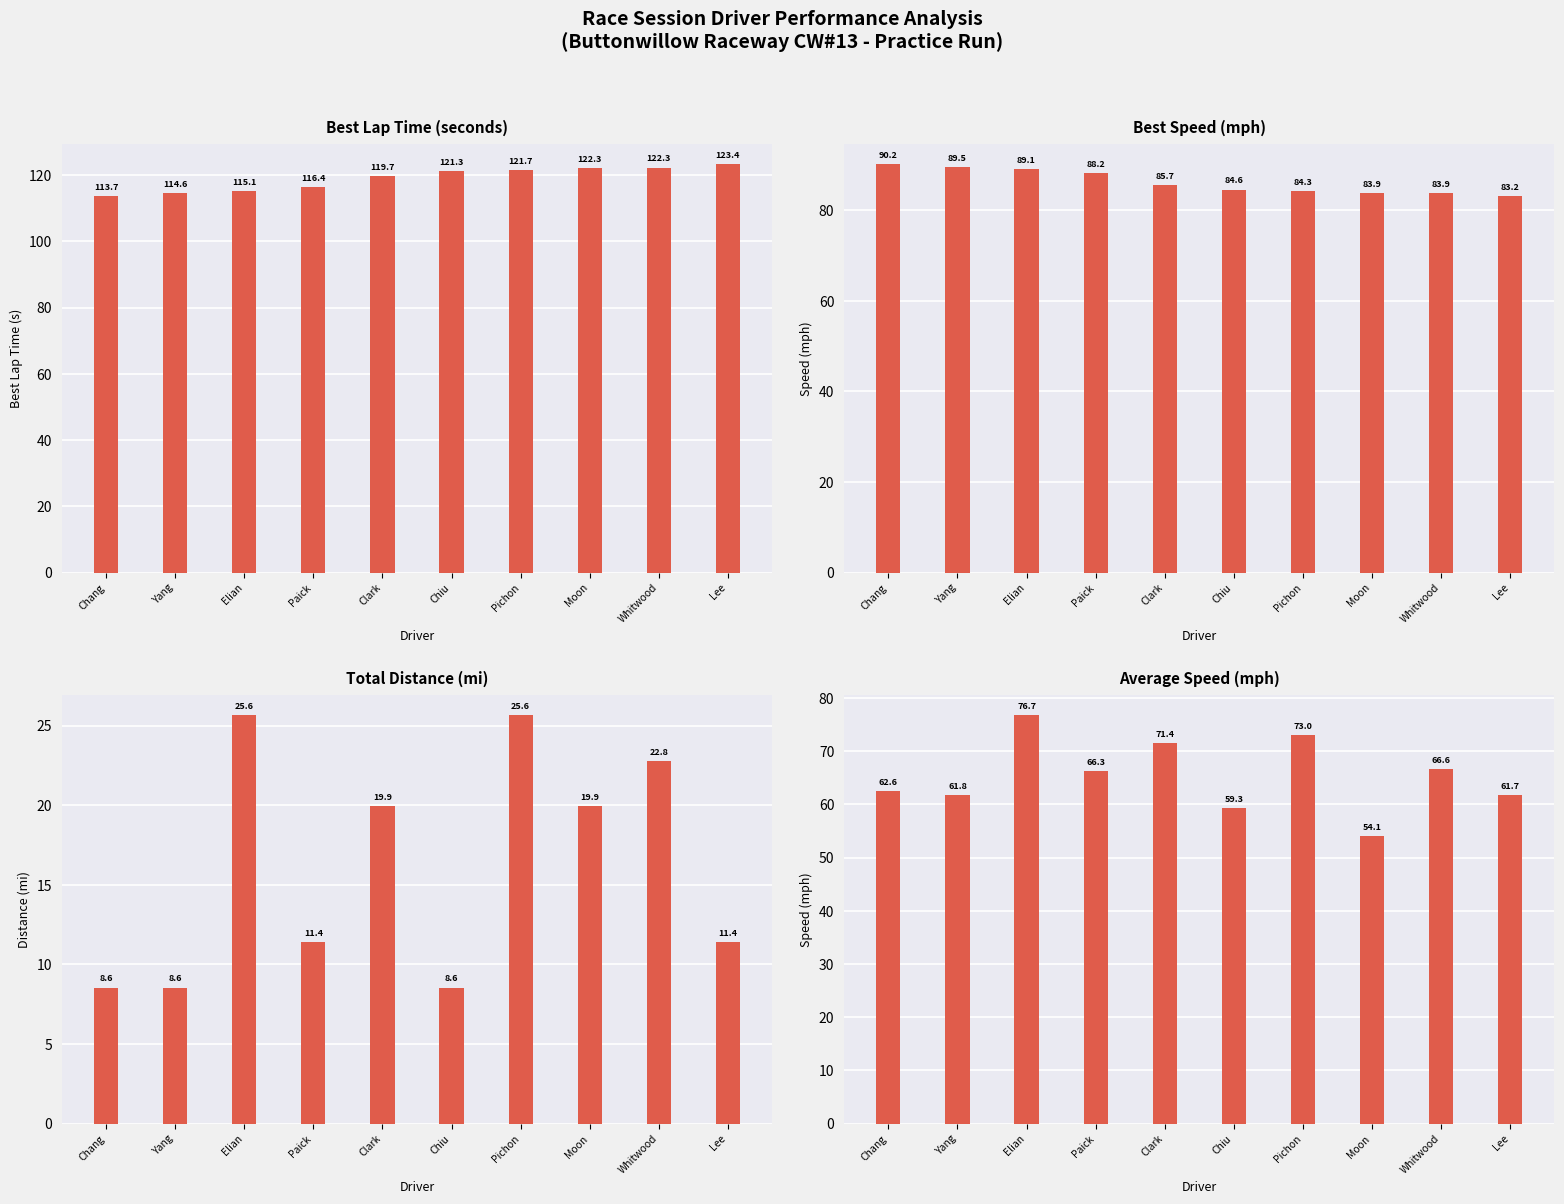

What is the maximum value for Average Speed?

76.7